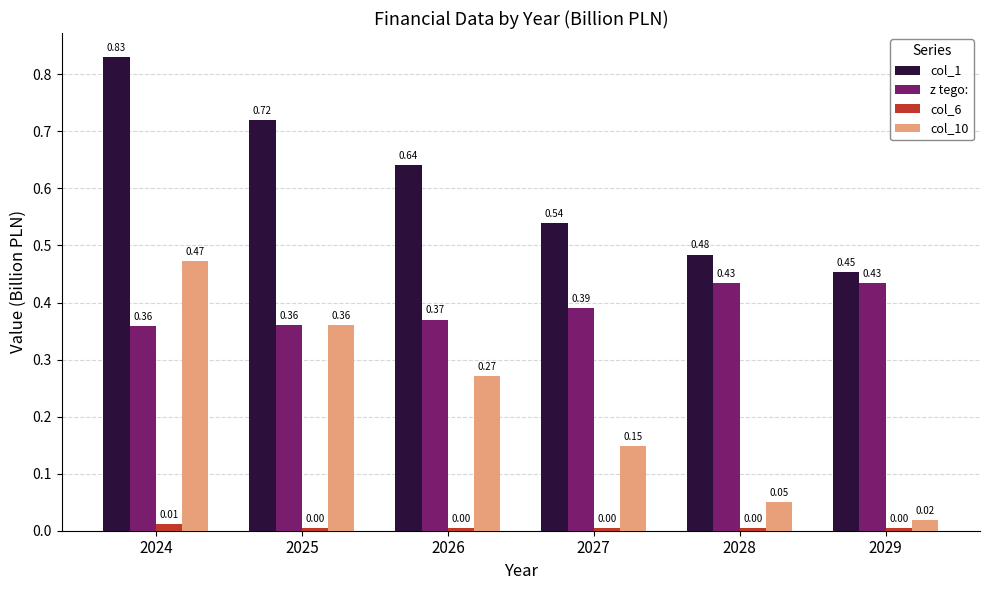

At how many categories does at least one series exceed 0?

6